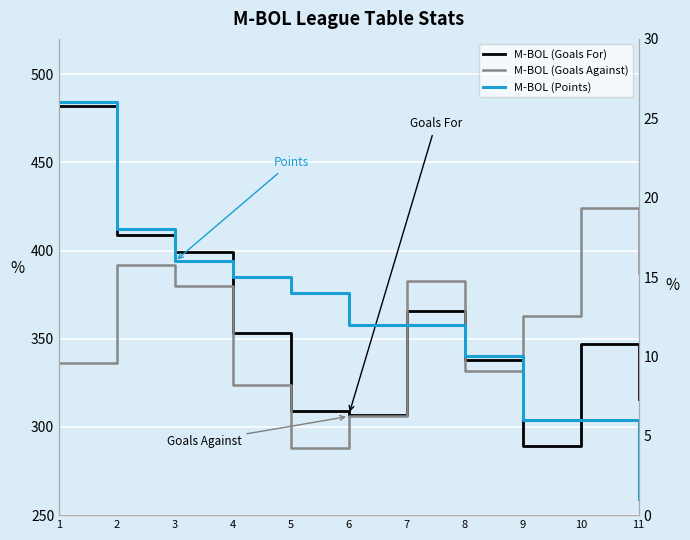

At which category is the sum across all series the highest?

1